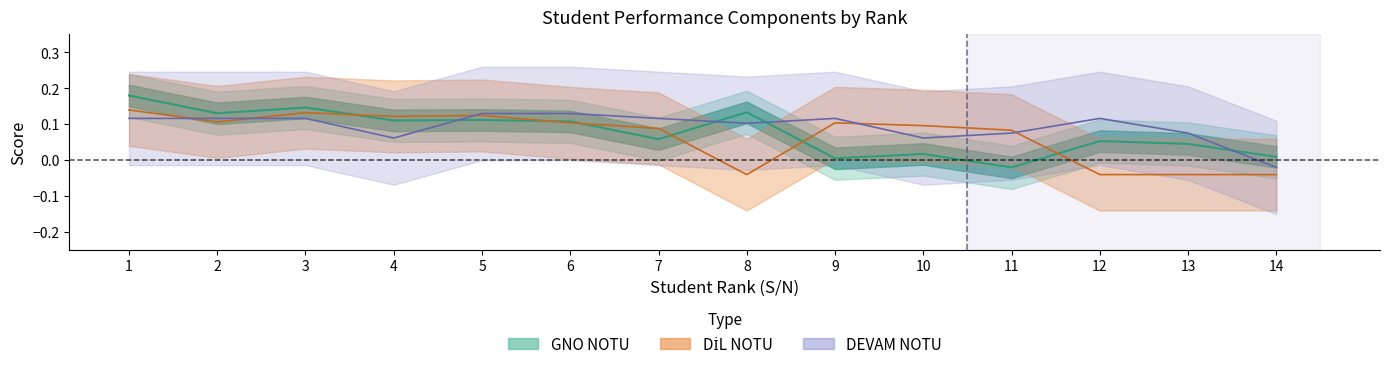

What is the difference between the highest and lowest values at 11?

0.1